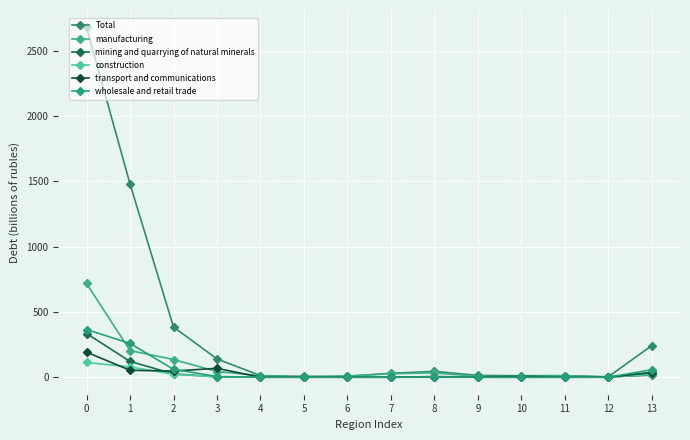

Which series has the widest spread of values?

Total